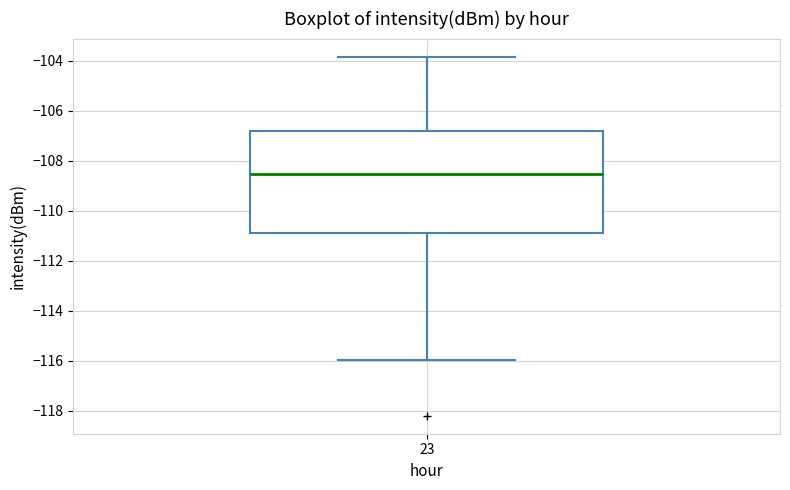

Read this box plot against the y-axis: the position of the median line, the range covered by the box, and the ends of both whiskers. The values are not printed on the chart, so give them approximately, as read against the axis.

median -108.6, box -110.8 to -106.8, whiskers -116.0 to -103.8